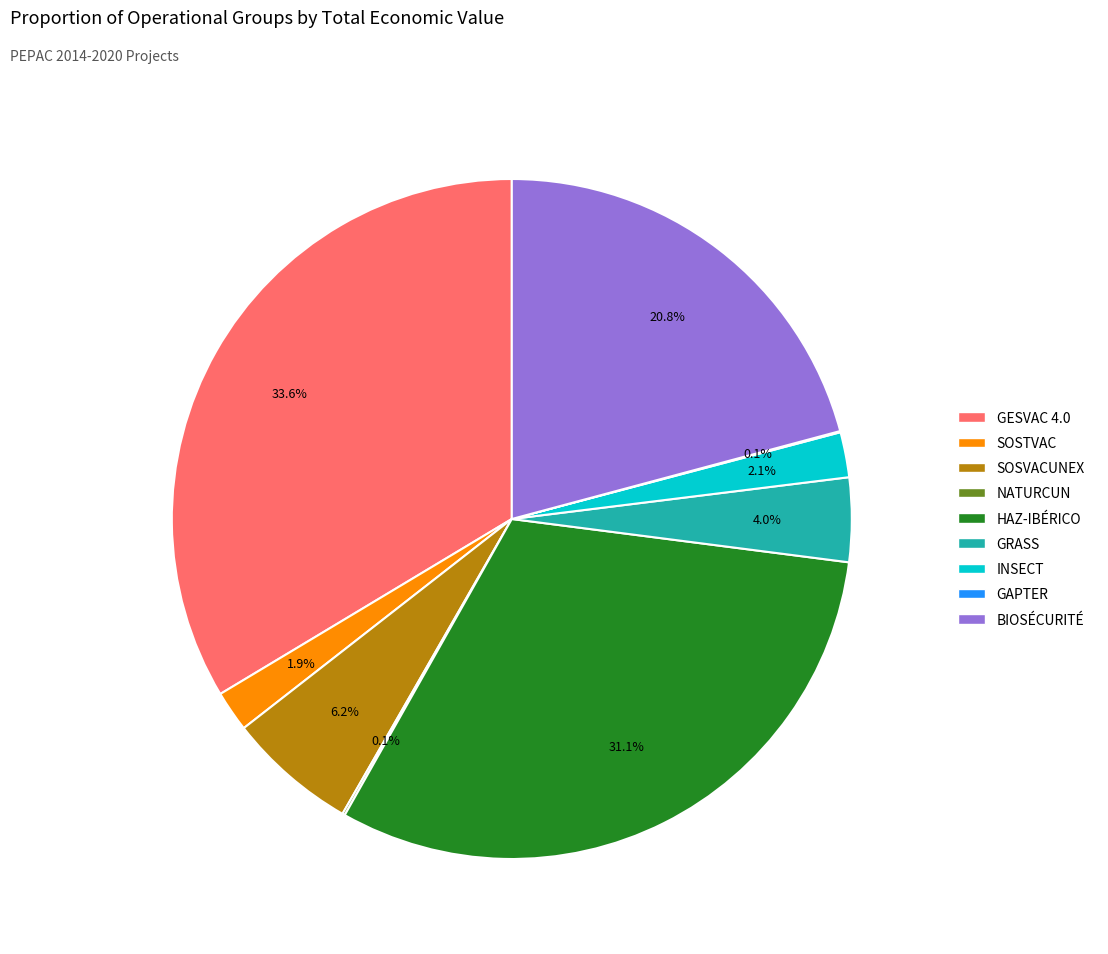

To the nearest percent, what percentage of the pie is GESVAC 4.0?

34%